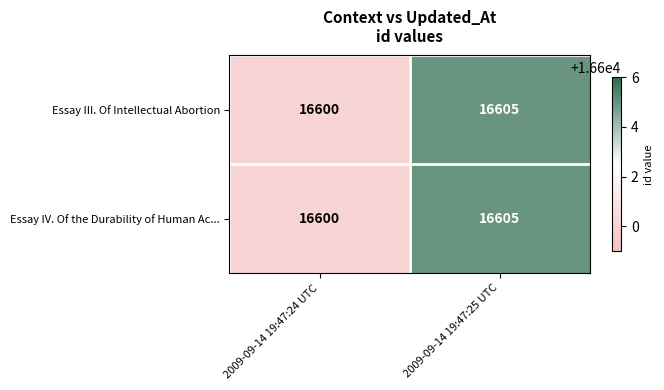

Count the number of categories in the chart.

2